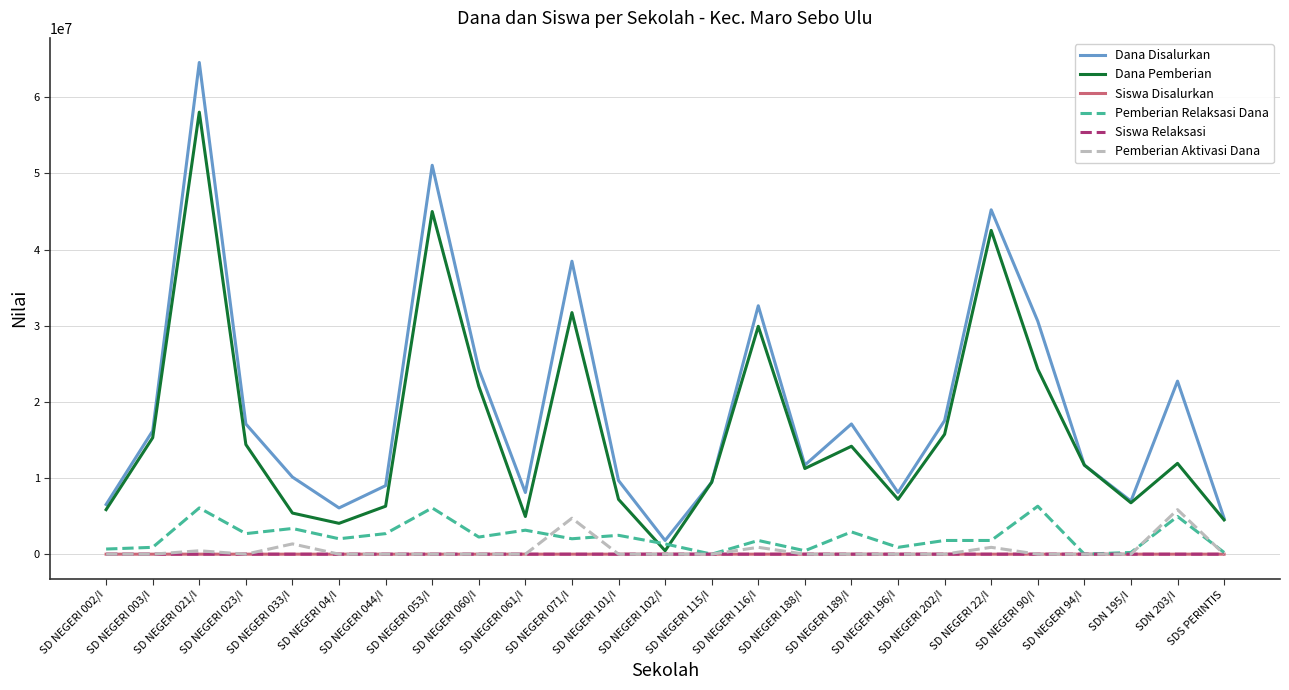

True or false: Dana Disalurkan and Pemberian Aktivasi Dana cross at least once.

False